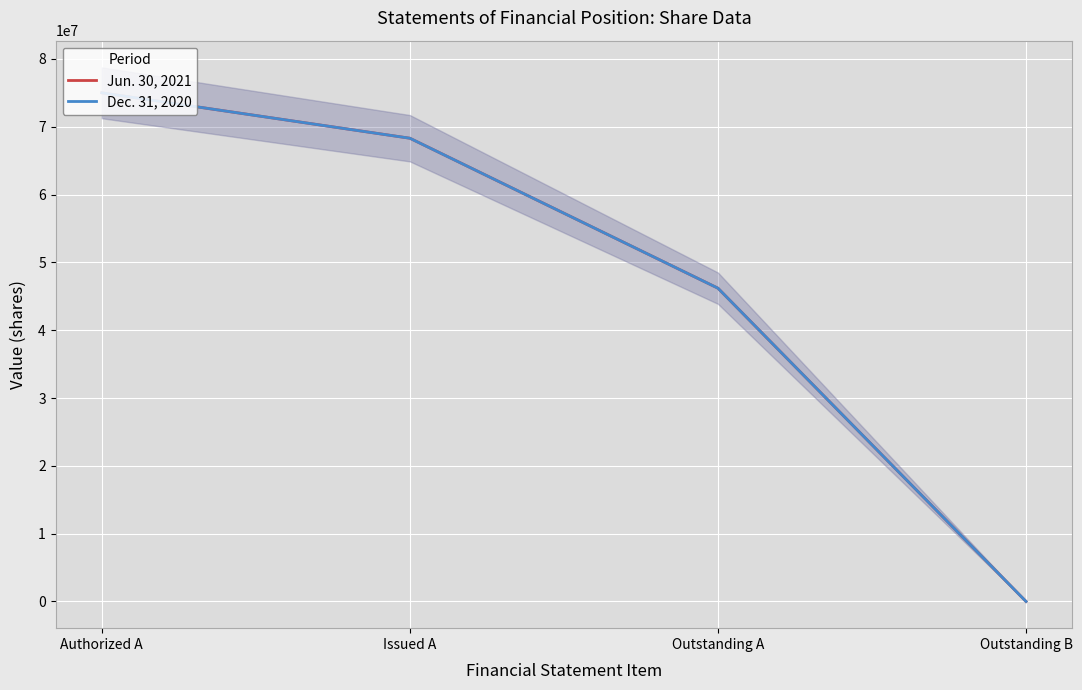

Reading left to right, list all the values displayed in this chart.

Jun. 30, 2021: Authorized A=74996930	Issued A=68299200	Outstanding A=46189068	Outstanding B=2542
Dec. 31, 2020: Authorized A=74996930	Issued A=68299200	Outstanding A=46189068	Outstanding B=2542